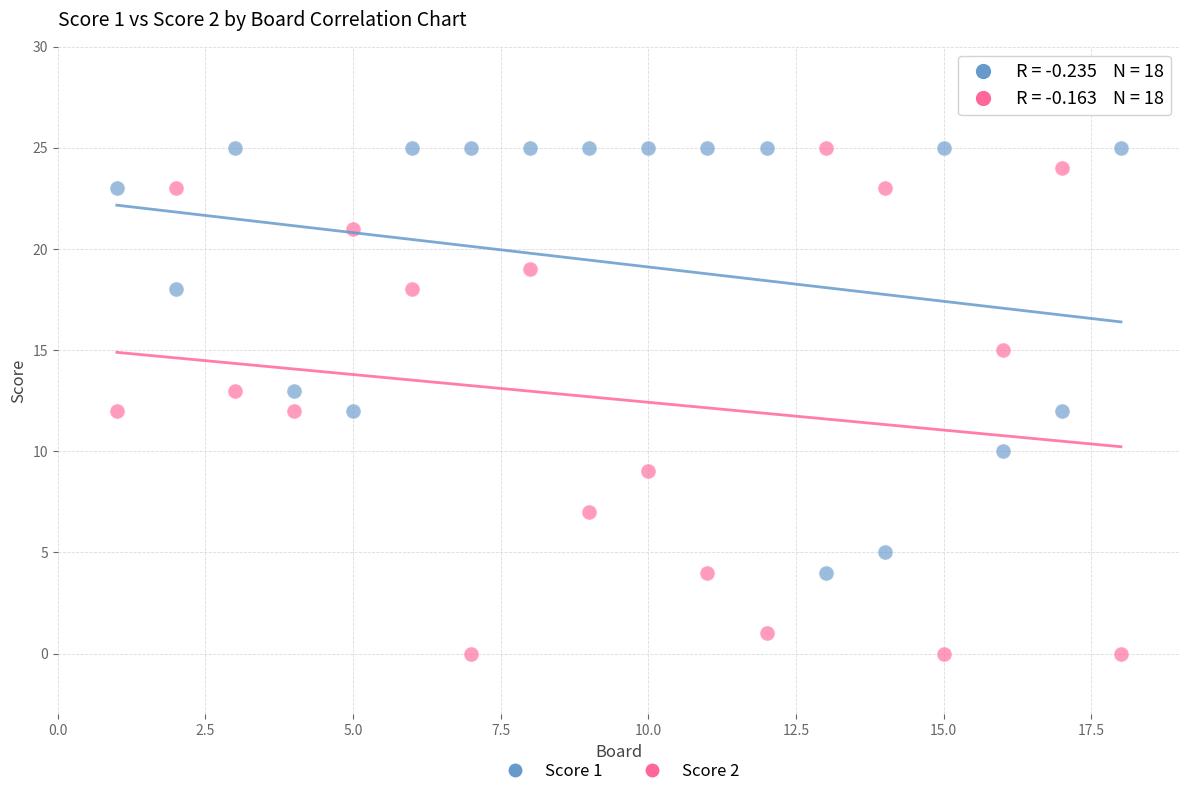

What are all the series names shown in the legend?

Score 1, Score 2